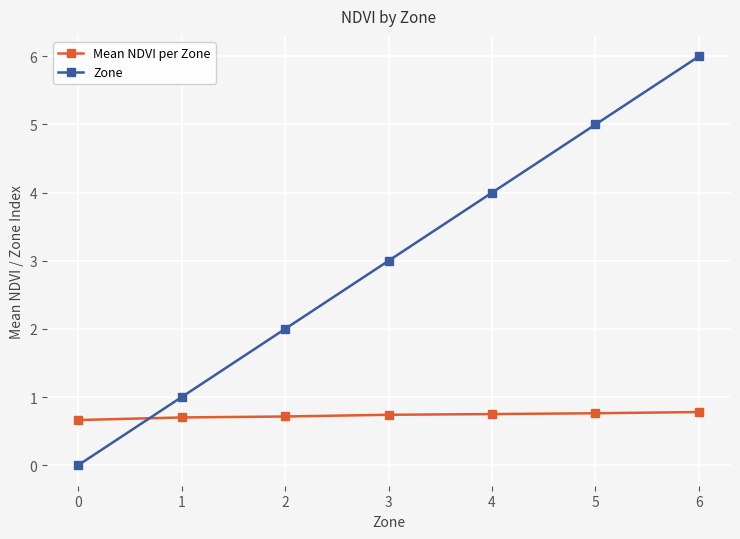

At which category is the sum across all series the highest?

6